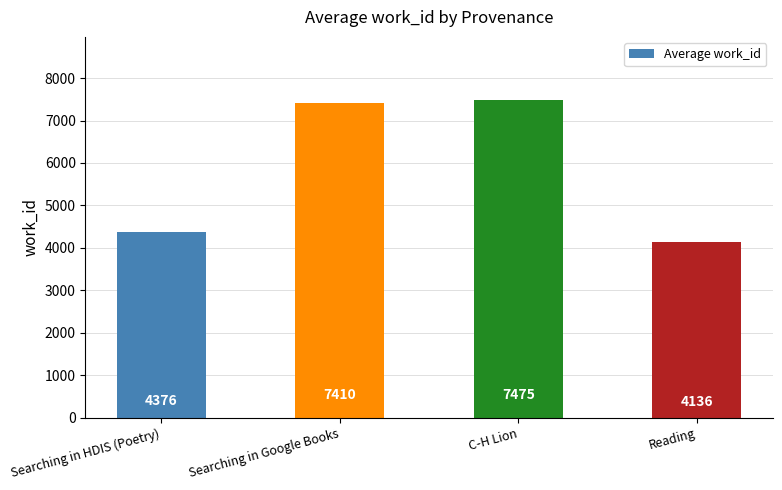

Is it true that the value at C-H Lion is 11127?

False